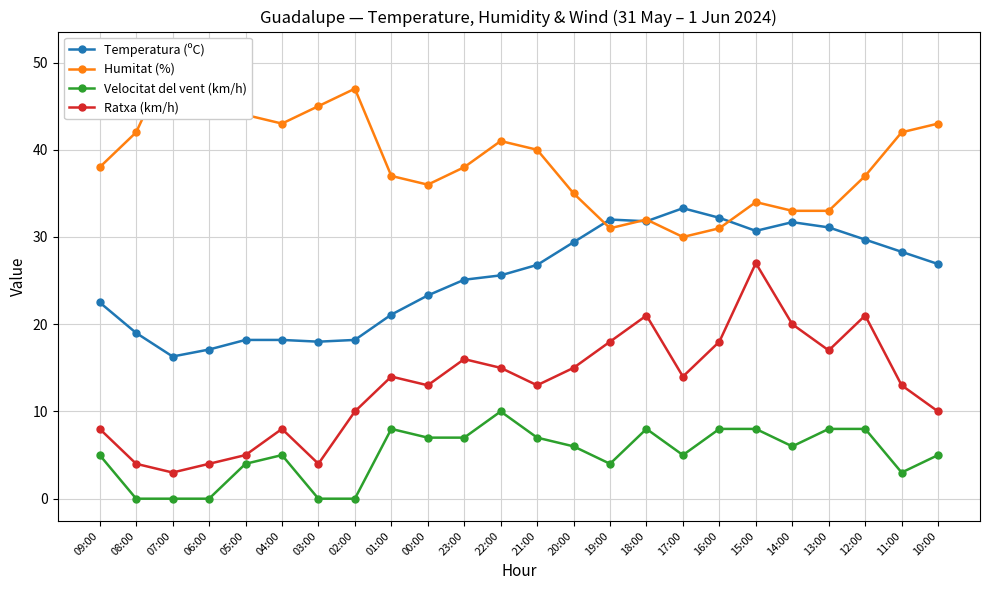

How many lines are shown in the chart?

4